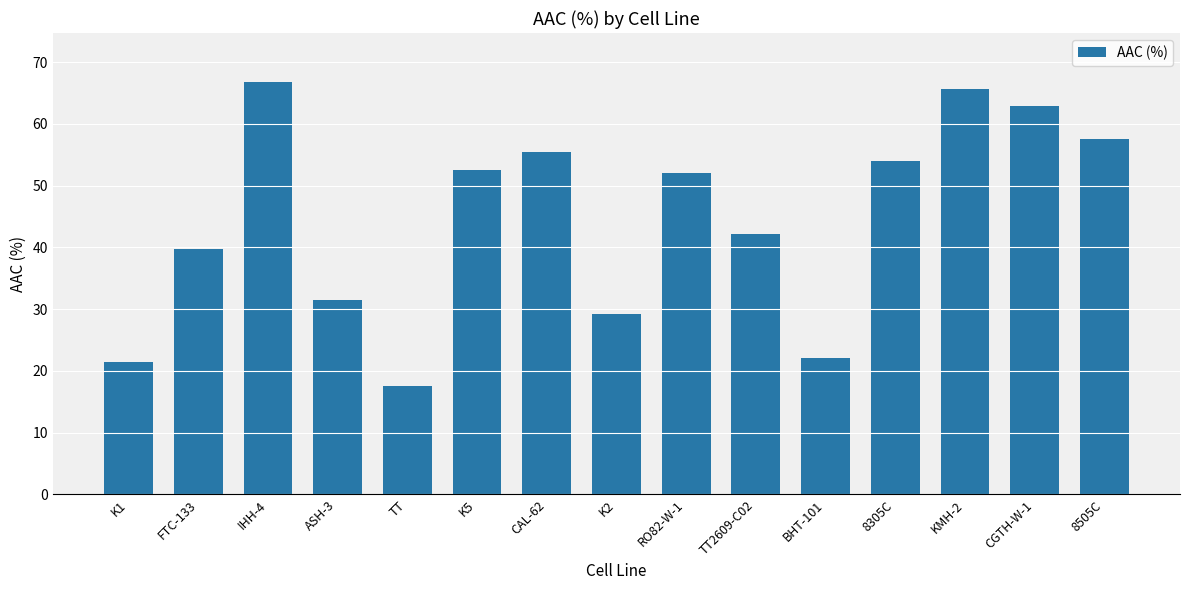

Reading right to left, extract all data points from this chart.

57.5	62.9	65.6	54.0	22.0	42.1	52.1	29.2	55.4	52.5	17.5	31.4	66.7	39.7	21.4